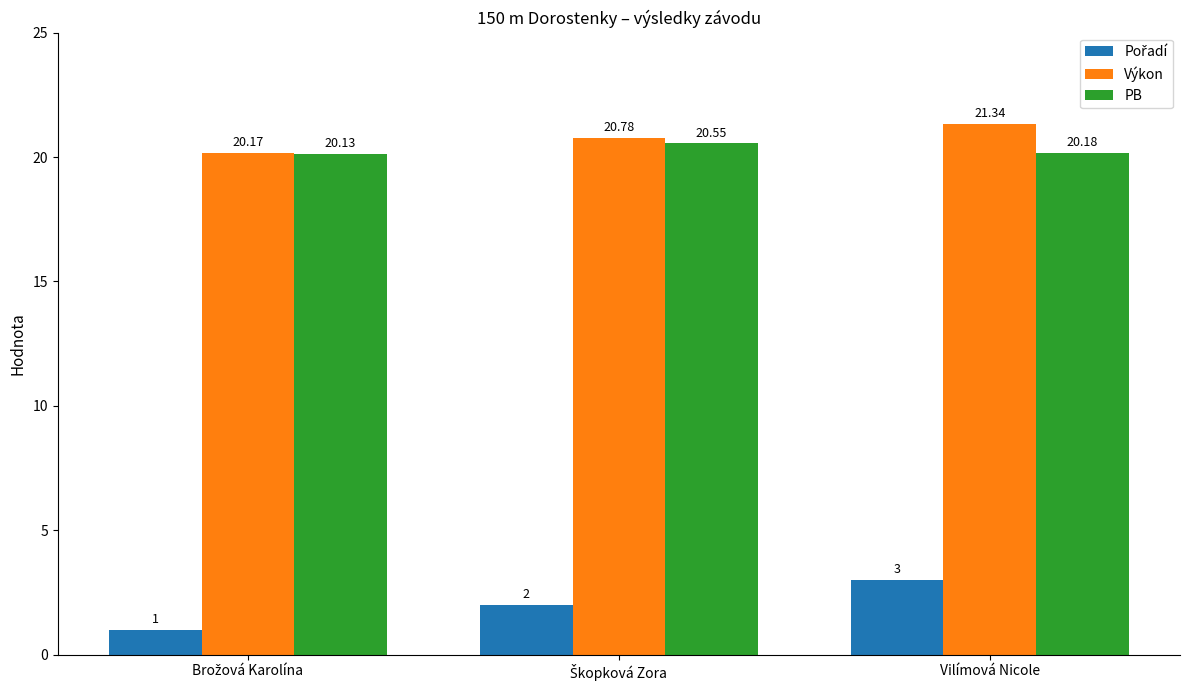

At which category does the chart reach its peak across all series?

Vilímová Nicole